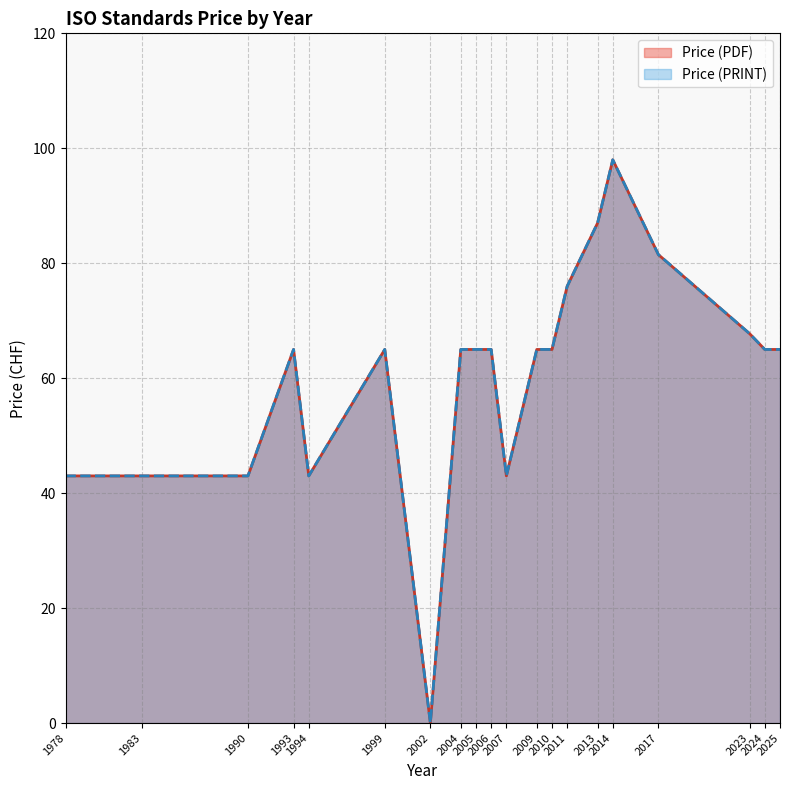

Does the chart display data point markers on the line(s)?

No